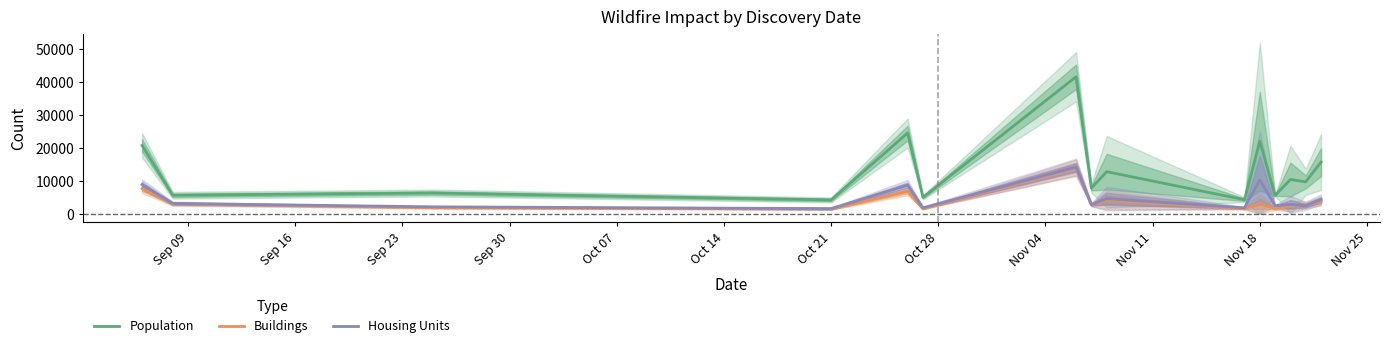

How many times do Buildings and Housing Units cross each other?

2